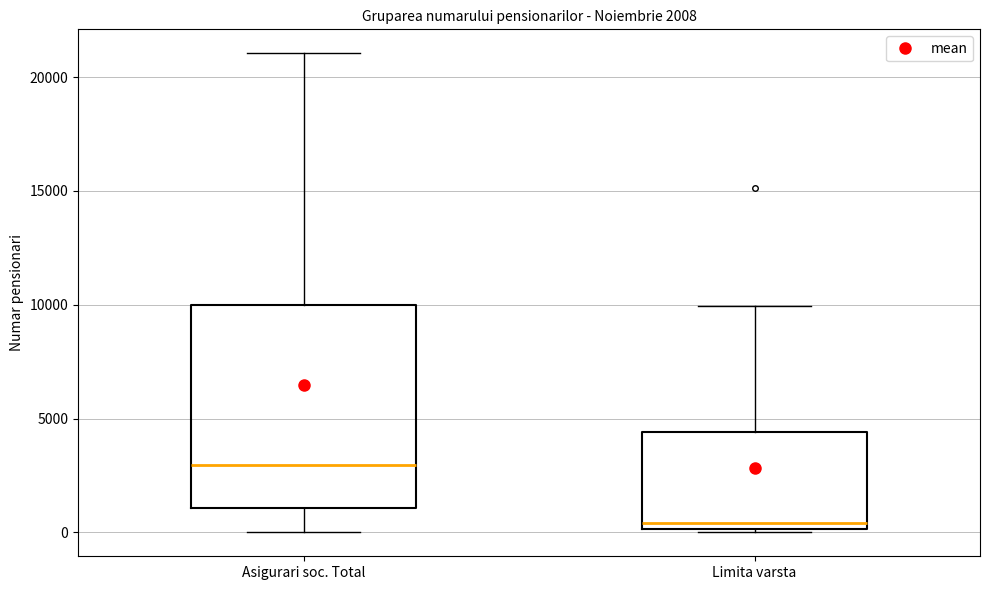

Comparing the boxes themselves (not the whiskers), which one is the tallest?

Asigurari soc. Total